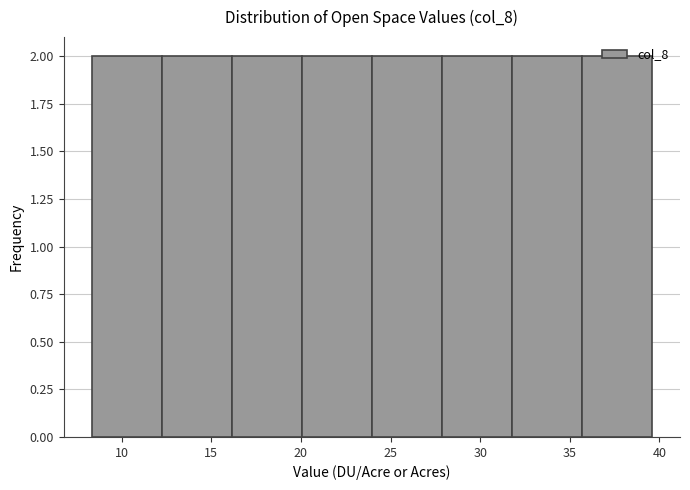

Reading left to right, transcribe this chart: for each bar, give the range it covers on the x-axis and its height. Neither the bar edges nor the heights are printed on the chart, so give them approximately, as read against the axes.

8.5 to 12.0: 2
12.0 to 16.0: 2
16.0 to 20.0: 2
20.0 to 24.0: 2
24.0 to 28.0: 2
28.0 to 32.0: 2
32.0 to 35.5: 2
35.5 to 39.5: 2